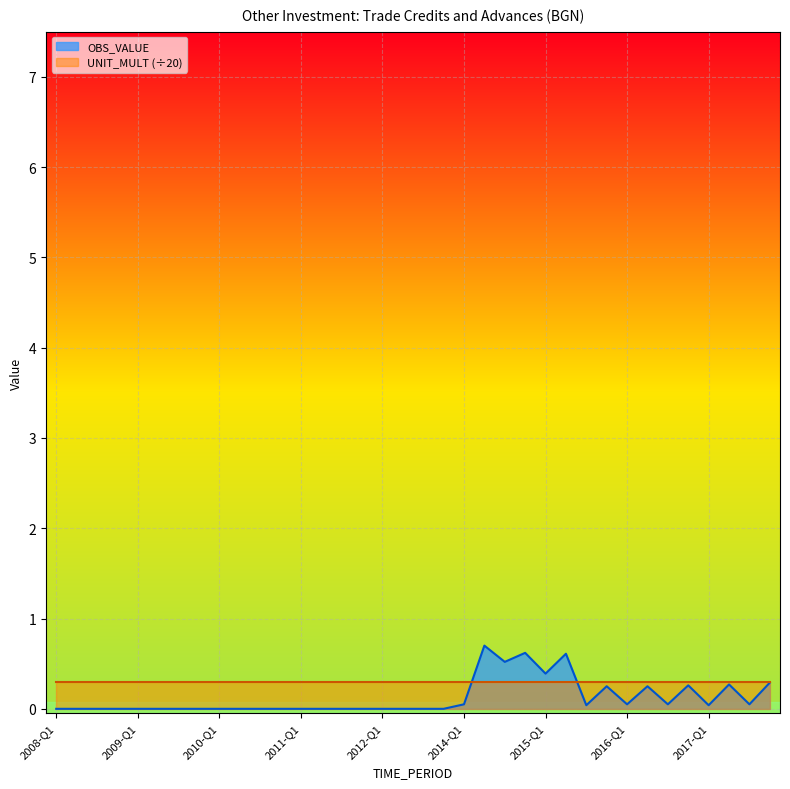

True or false: there are more than 0 points higher than both neighbors.

True